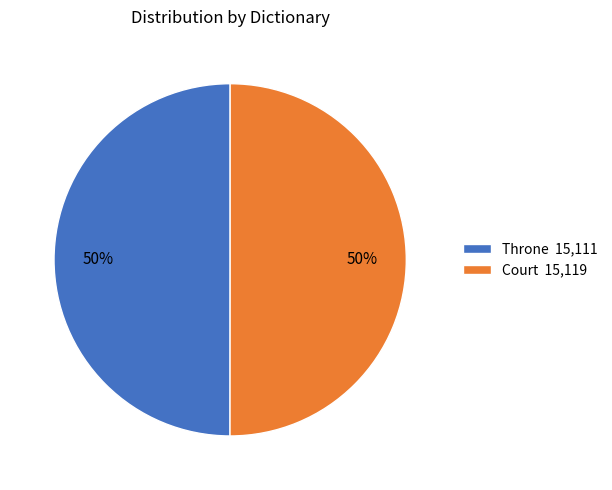

Combined, do Throne 15,111 and Court 15,119 account for over 50%?

Yes